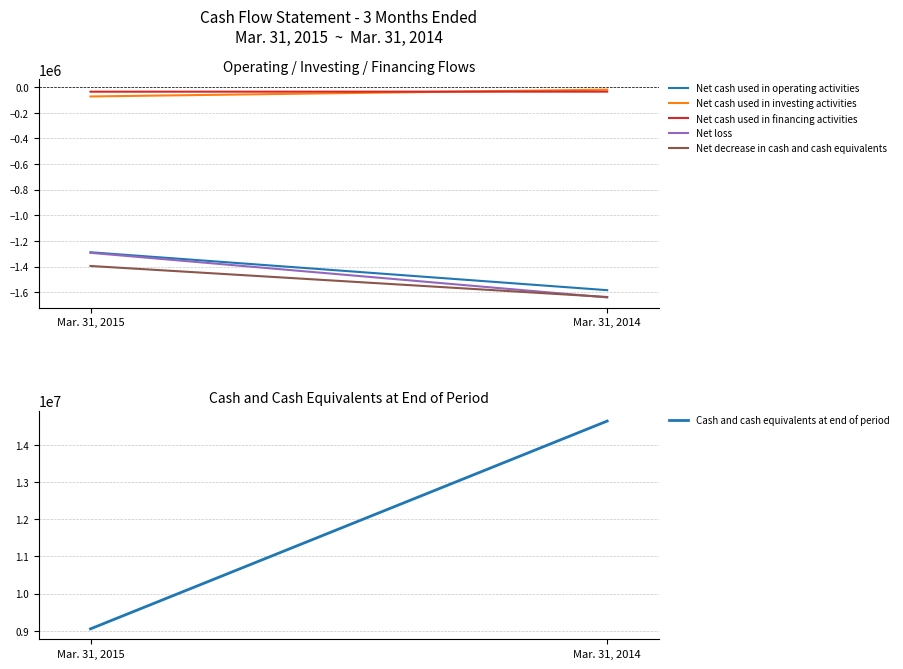

What is the difference between the maximum and minimum values in the Net cash used in operating activities series?

295877